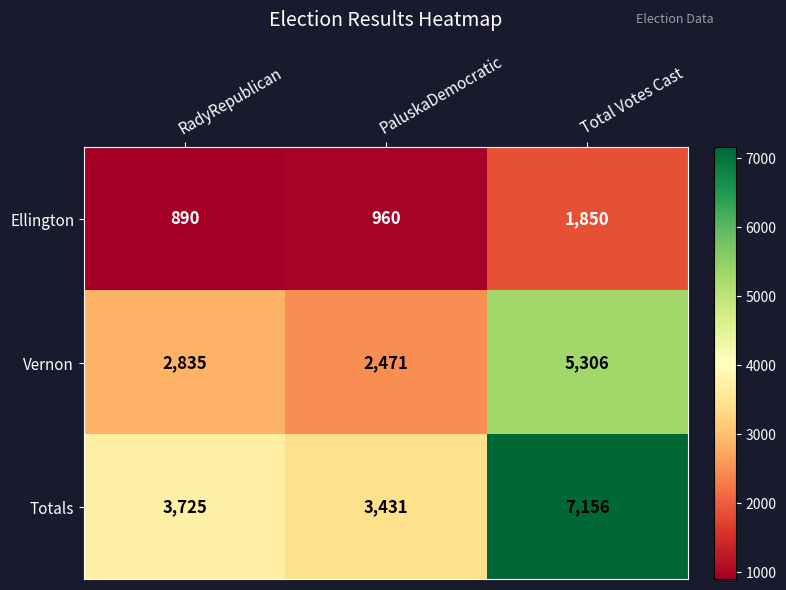

What is the average value of the Vernon series?

3537